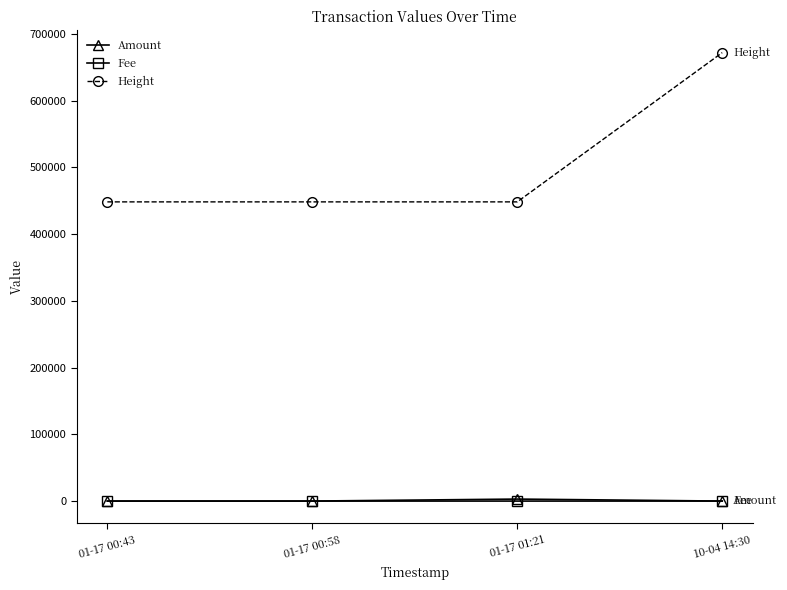

Is the value of Height at 10-04 14:30 greater than the value of Fee at 01-17 01:21?

Yes